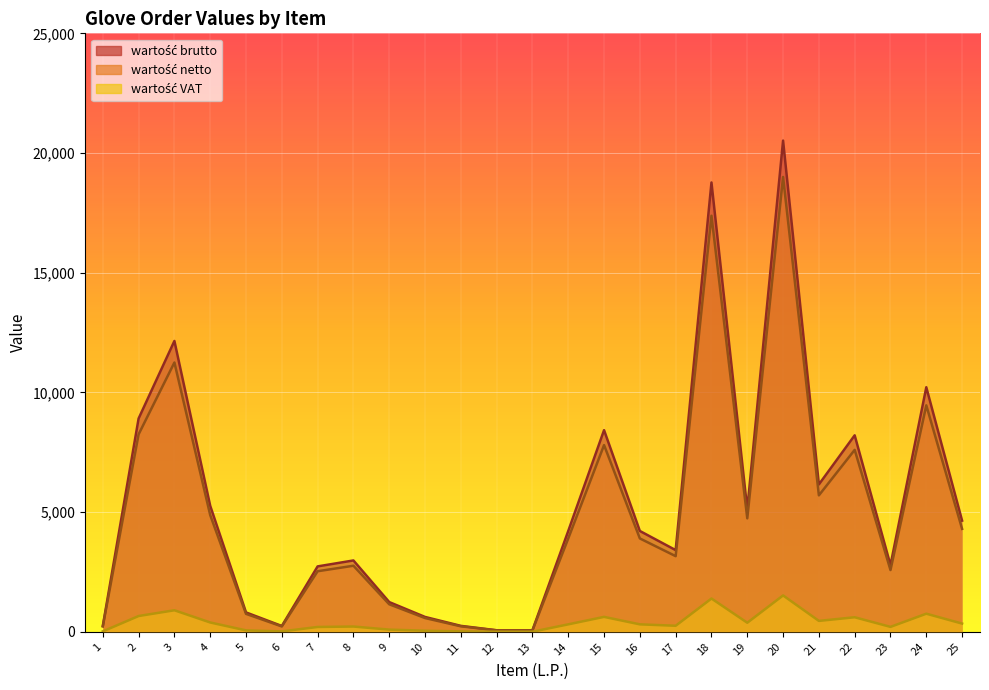

Which series has the largest total across all categories?

wartość netto